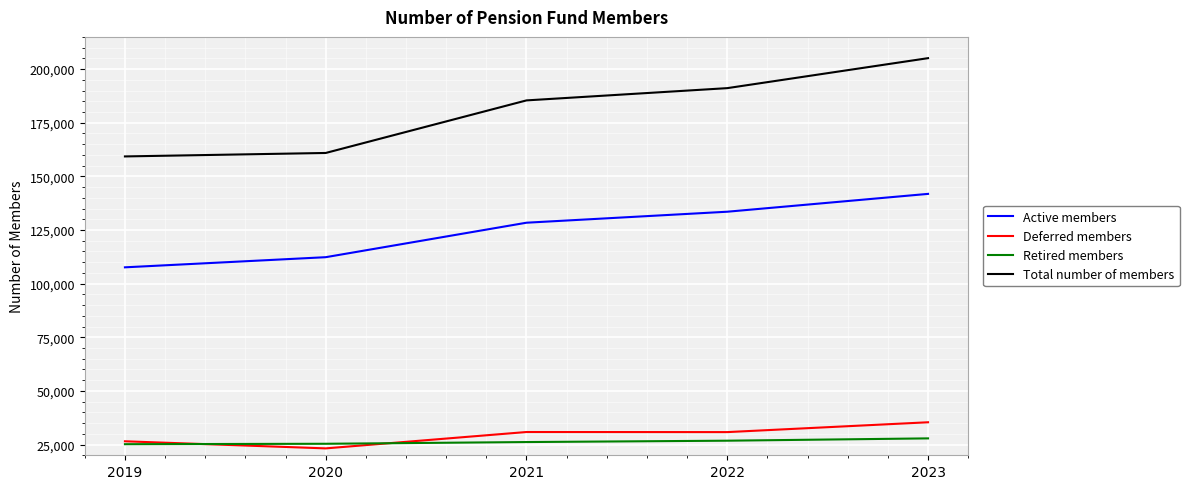

At how many categories does at least one series exceed 114747?

5